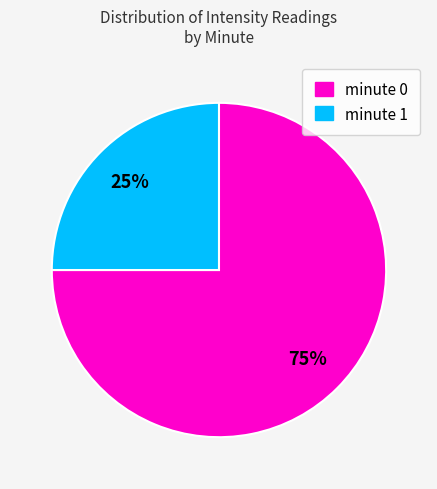

To the nearest percent, what is the average slice percentage?

50%